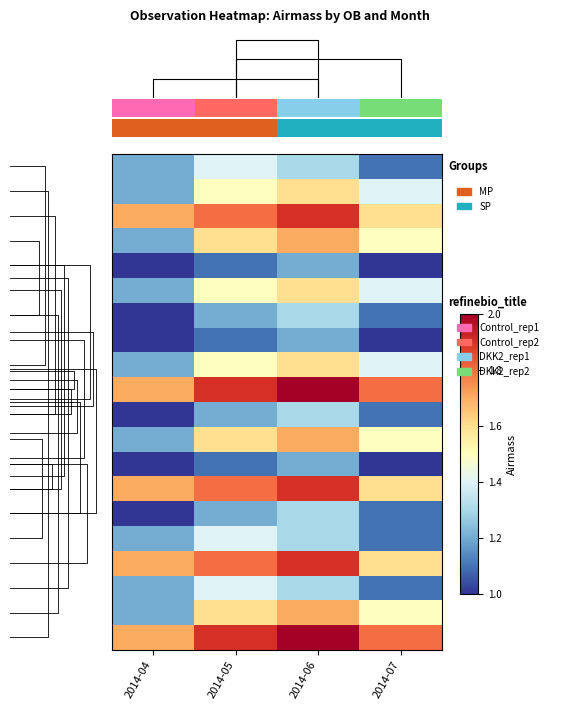

What is the total value across all series at 2014-07?

26.7